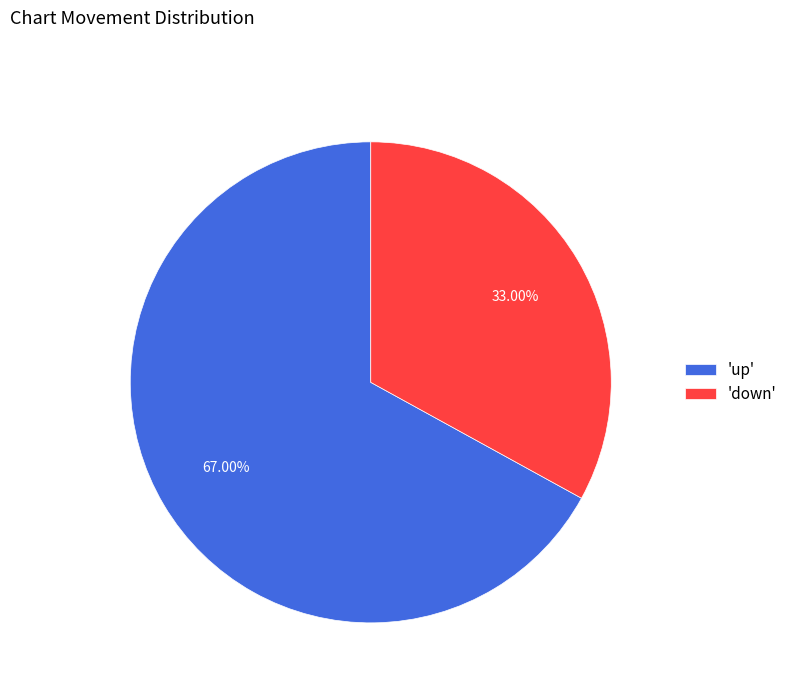

Rank the categories by value from highest to lowest.

'up', 'down'